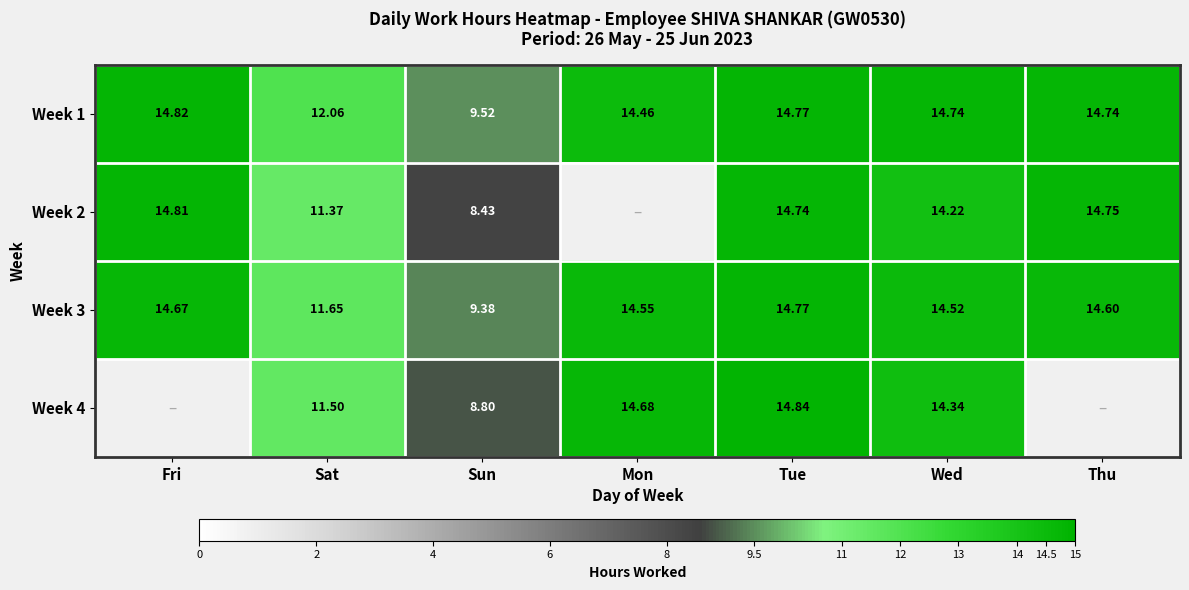

Is the value of Week 1 at Fri greater than the value of Week 3 at Wed?

Yes